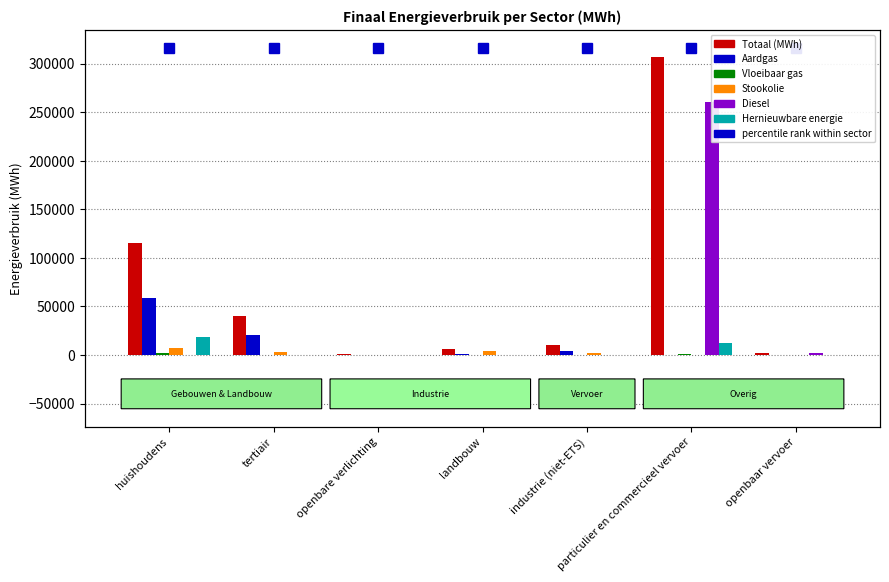

What is the maximum value shown in the chart?

307239.8